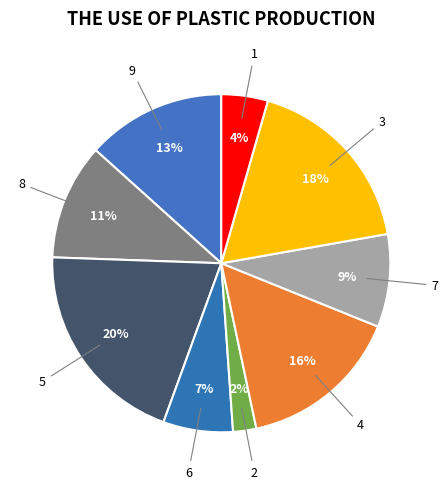

Between 6 and 7, which is larger?

7